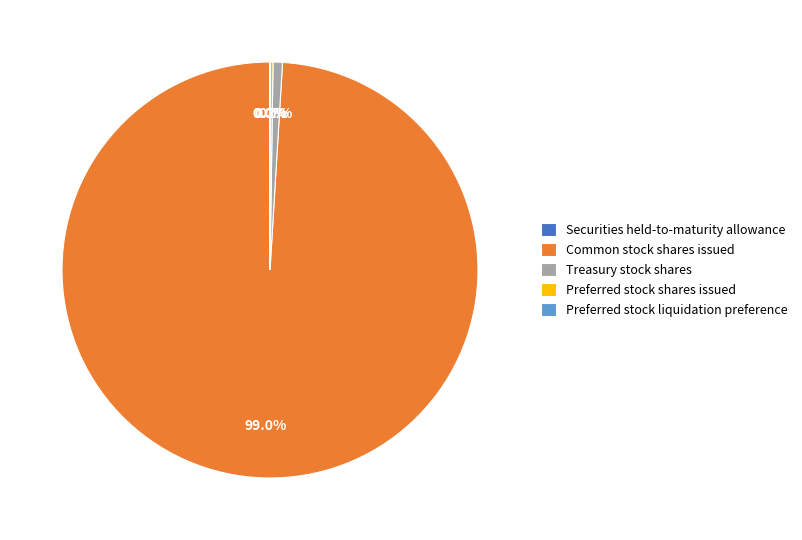

Does Common stock shares issued represent more than half of the total?

Yes